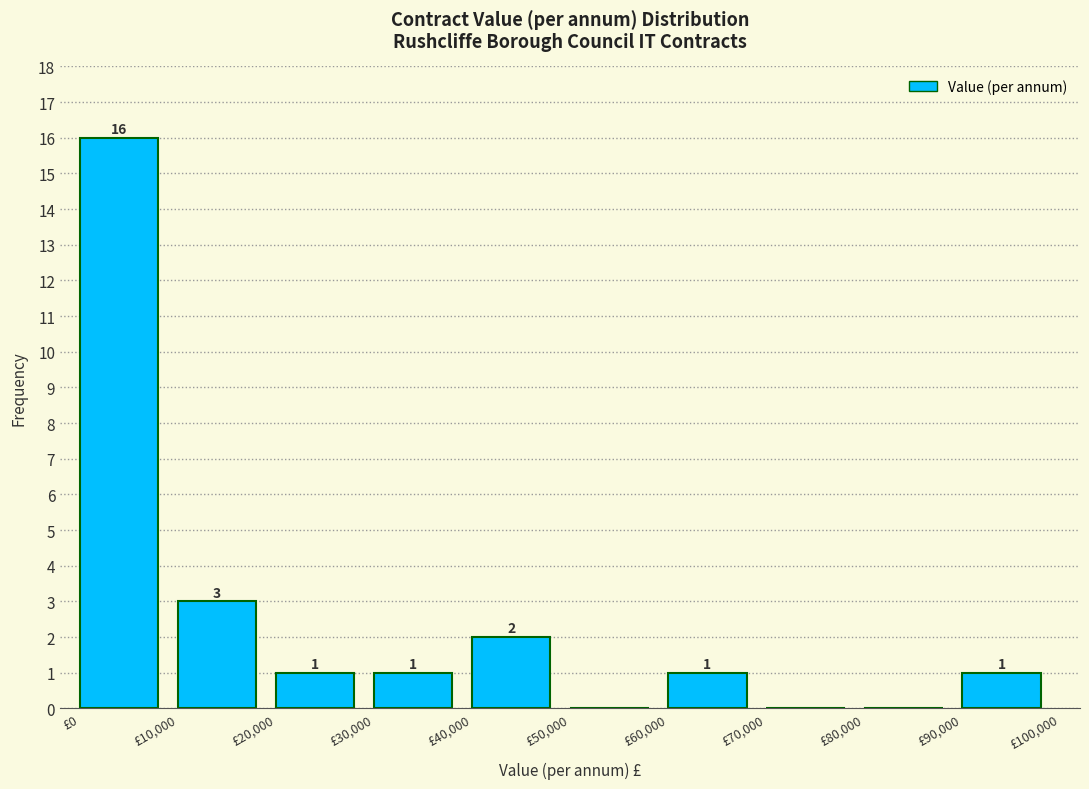

Over which range of the x-axis is the bar tallest?

0 to 10000